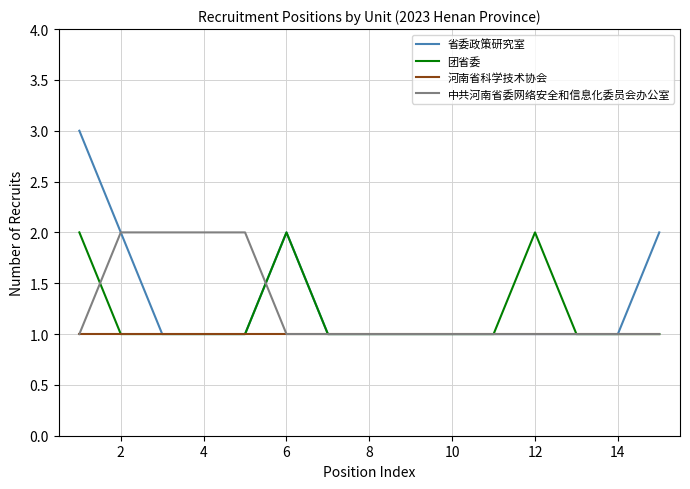

What is the greatest value displayed?

3